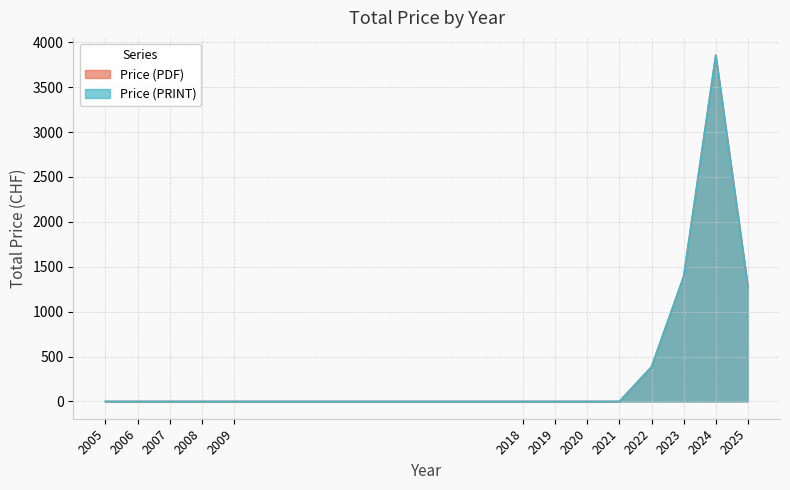

Which label corresponds to the largest value in the chart?

2024